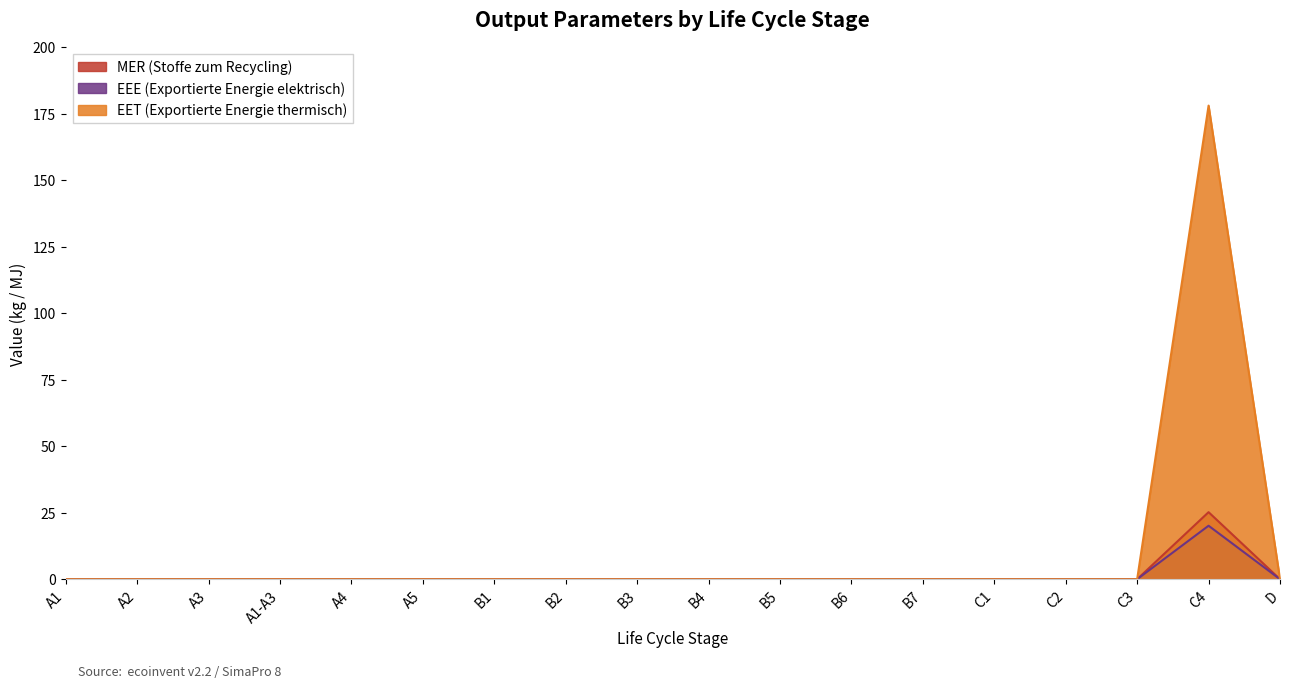

List the series in order of their peak value, lowest first.

EEE (Exportierte Energie elektrisch), MER (Stoffe zum Recycling), EET (Exportierte Energie thermisch)